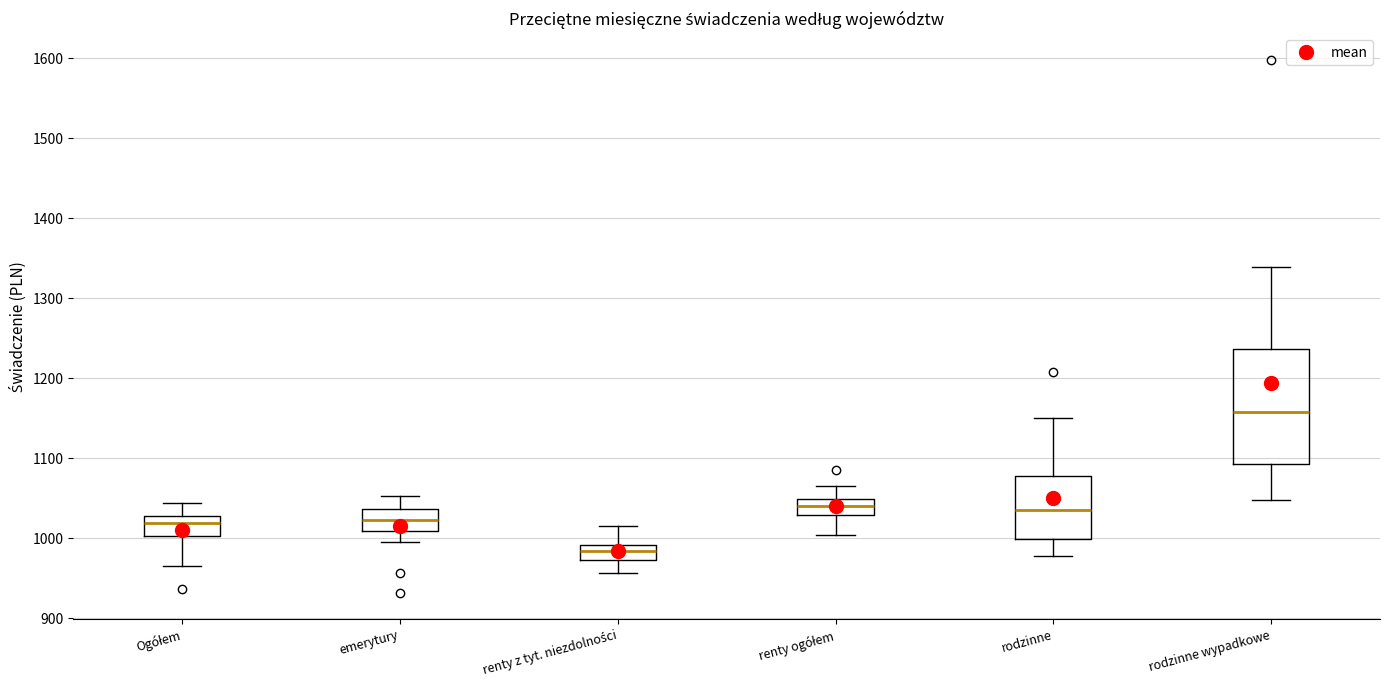

Reading left to right, transcribe this box plot: for each box, give where its median line is, the range the box spans, and where its two whiskers end, as read against the y-axis. The values are not printed on the chart, so give them approximately, as read against the axis.

Ogółem: median 1020, box 1000 to 1030, whiskers 970 to 1040
emerytury: median 1020, box 1010 to 1040, whiskers 1000 to 1050
renty z tyt. niezdolności: median 980, box 970 to 990, whiskers 960 to 1020
renty ogółem: median 1040, box 1030 to 1050, whiskers 1000 to 1070
rodzinne: median 1030, box 1000 to 1080, whiskers 980 to 1150
rodzinne wypadkowe: median 1160, box 1090 to 1240, whiskers 1050 to 1340